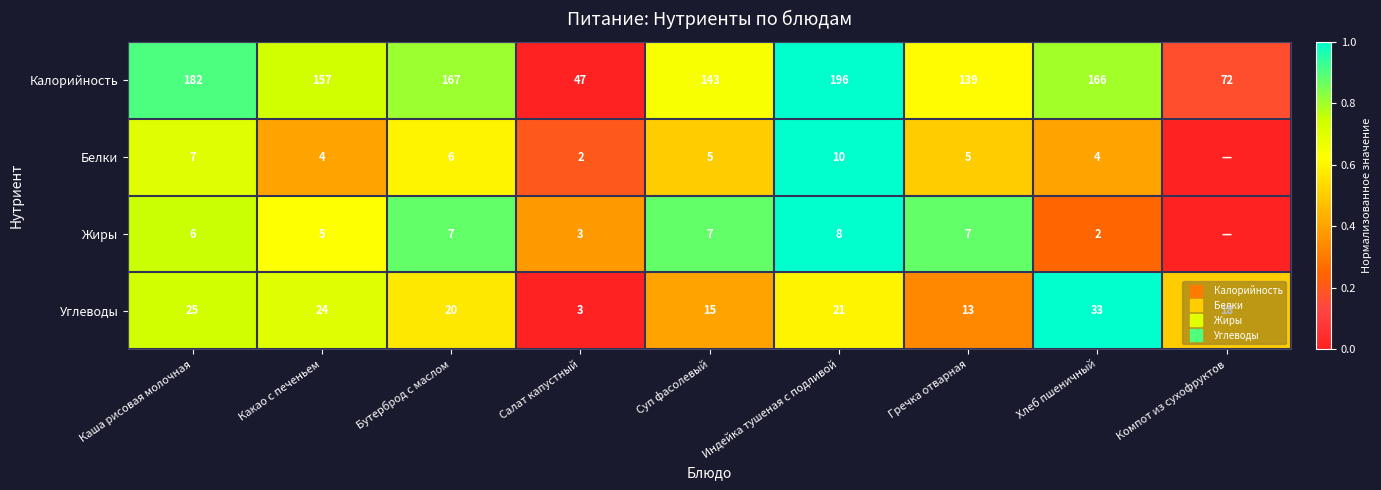

The Белки series shows 0.2 at Салат капустный. True or false?

True